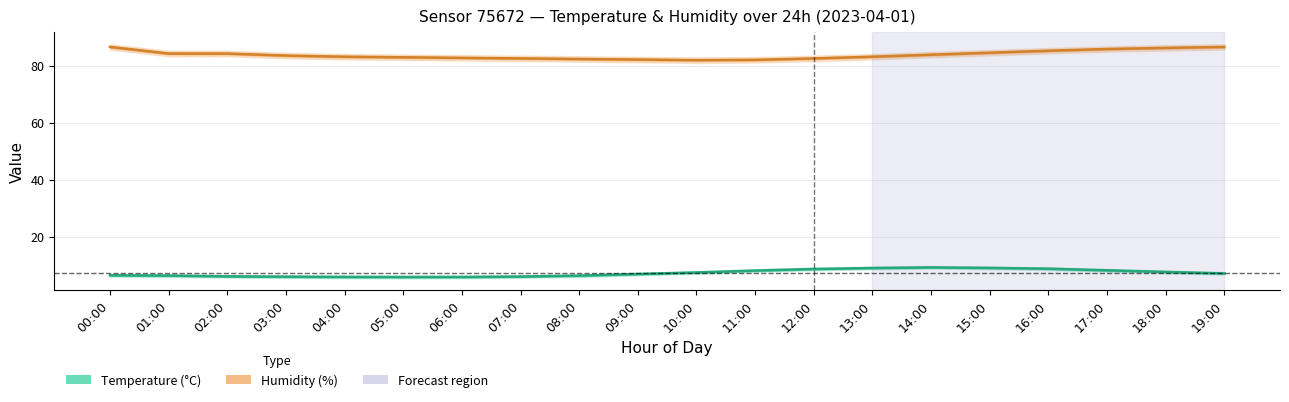

What is the value of the humidity point at the 3rd from the left?

84.2